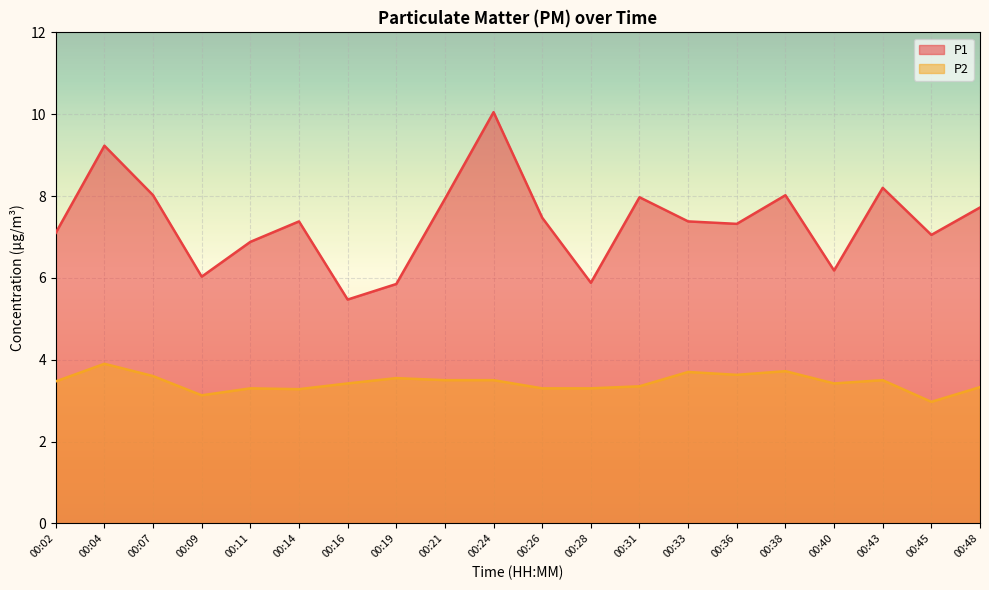

What is the total value across all series at 00:19?

9.4